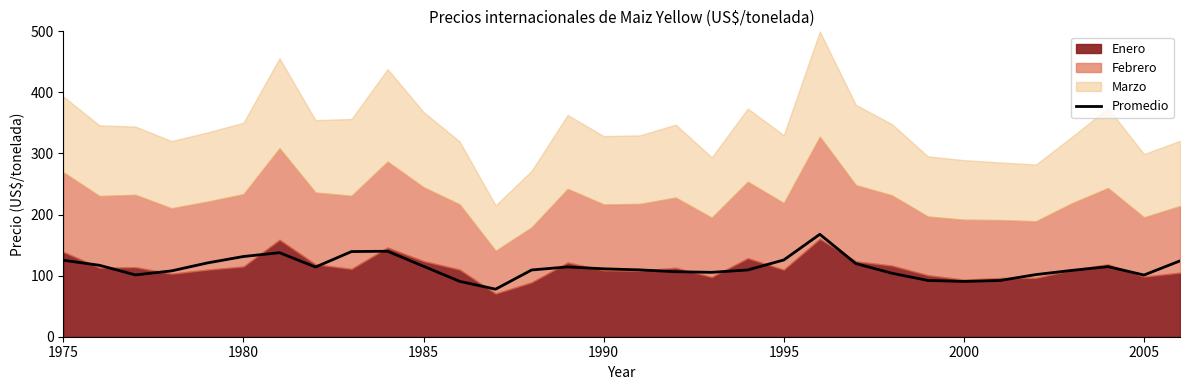

True or false: there are more than 1 points higher than both neighbors.

True